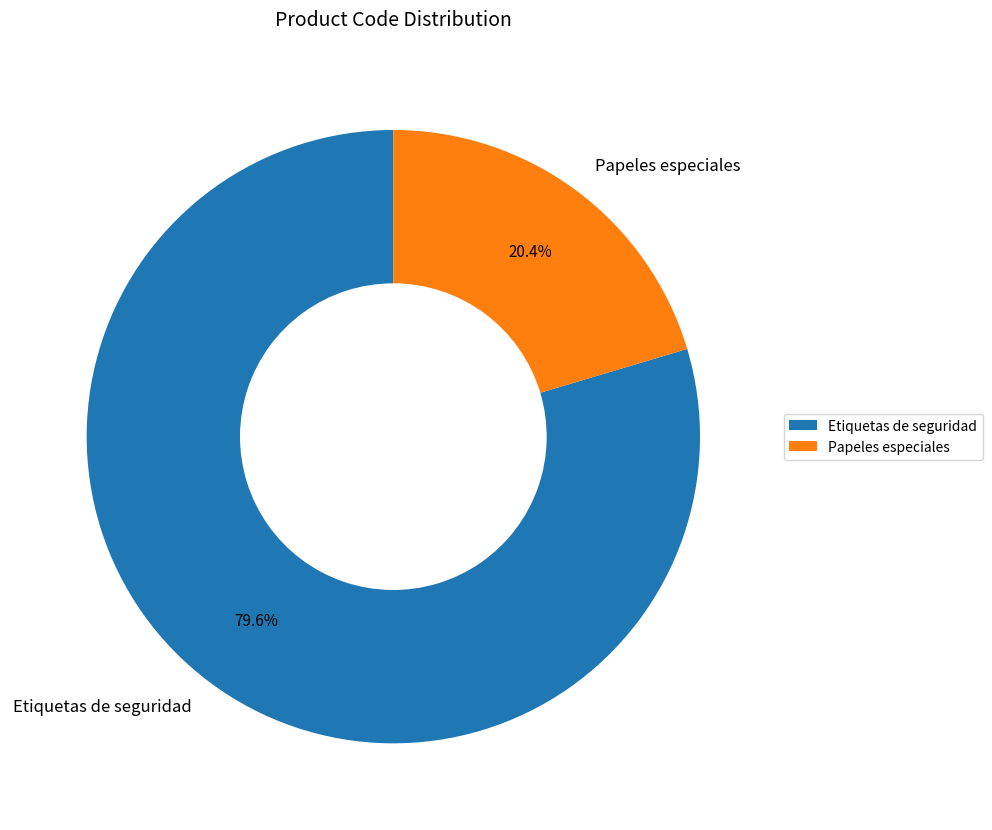

What portion of the pie excludes Etiquetas de seguridad?

20.4%